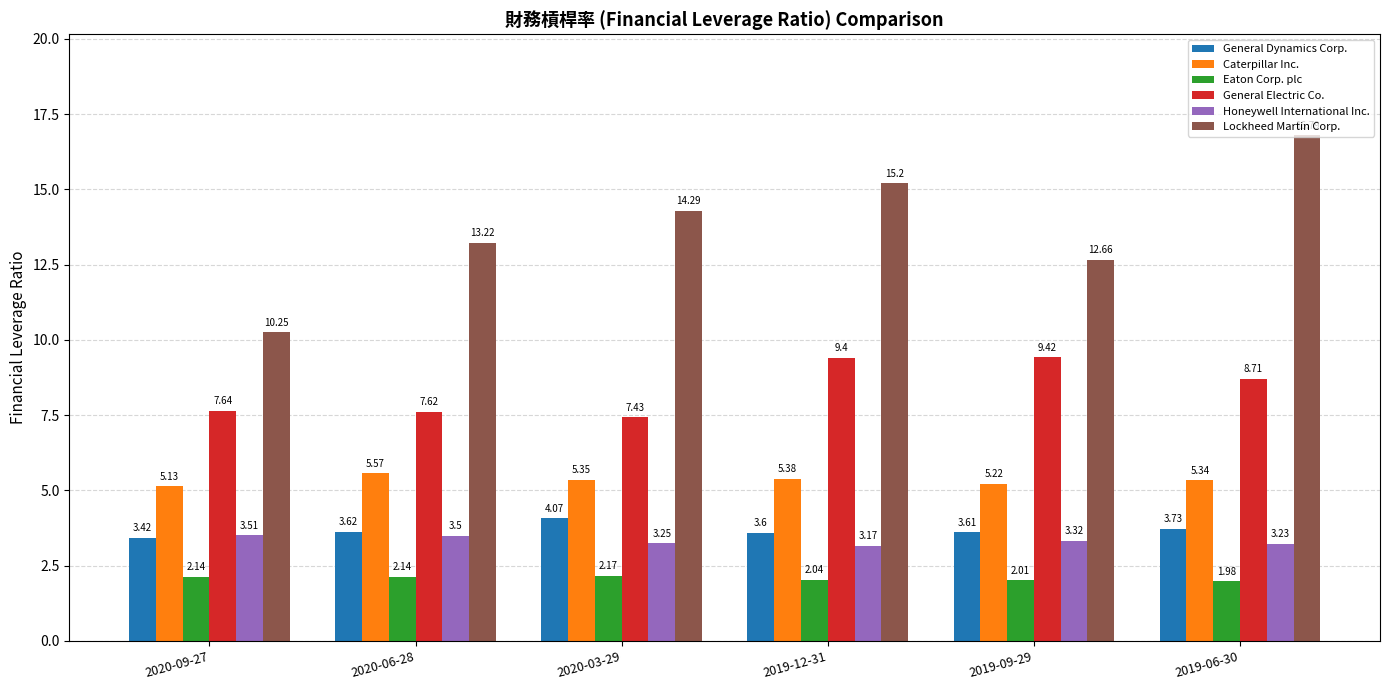

How many distinct data groups are displayed?

6